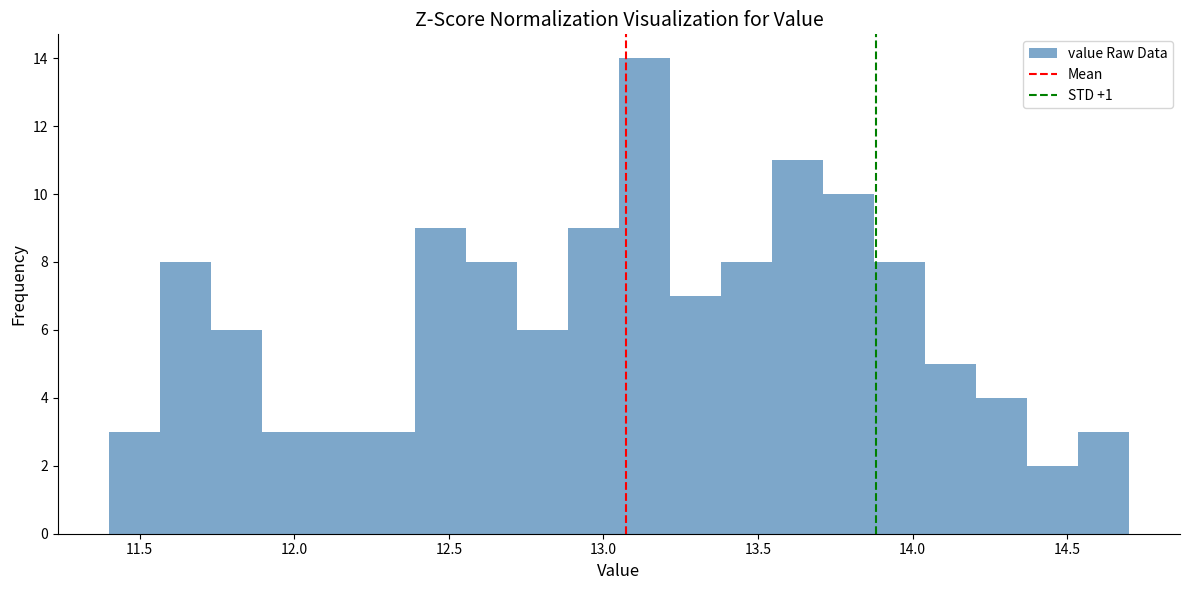

Read against the x-axis, roughly where is the centre of the tallest bar?

13.15